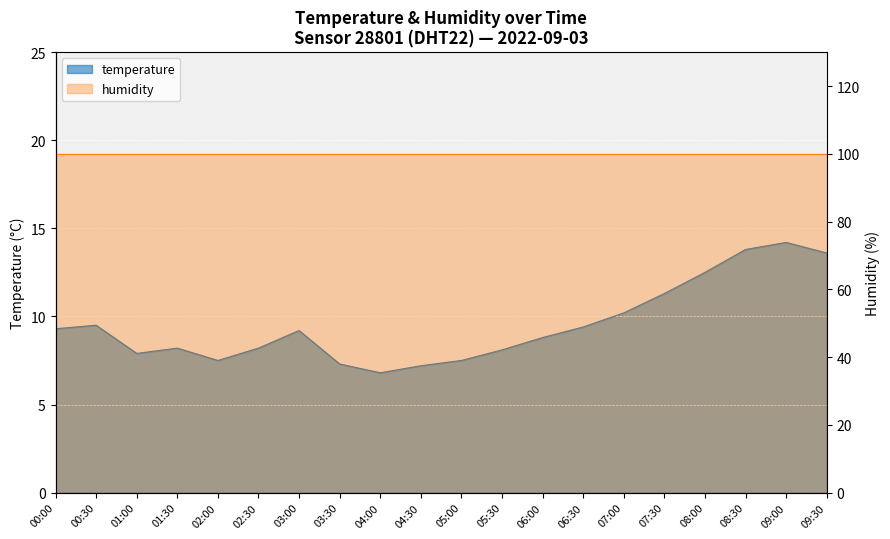

Reading left to right, what are all the values shown in this chart?

9.3	9.5	7.9	8.2	7.5	8.2	9.2	7.3	6.8	7.2	7.5	8.1	8.8	9.4	10.2	11.3	12.5	13.8	14.2	13.6